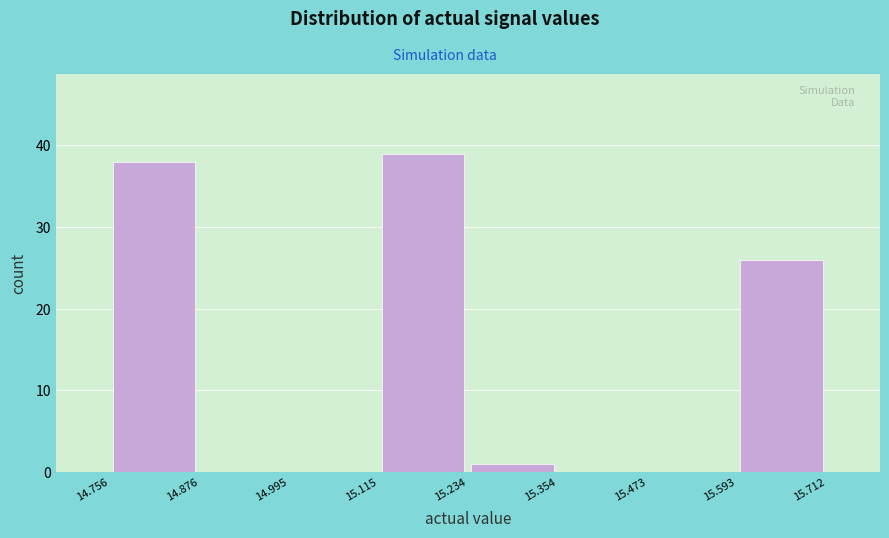

Over which range of the x-axis is the bar tallest?

15.115 to 15.234